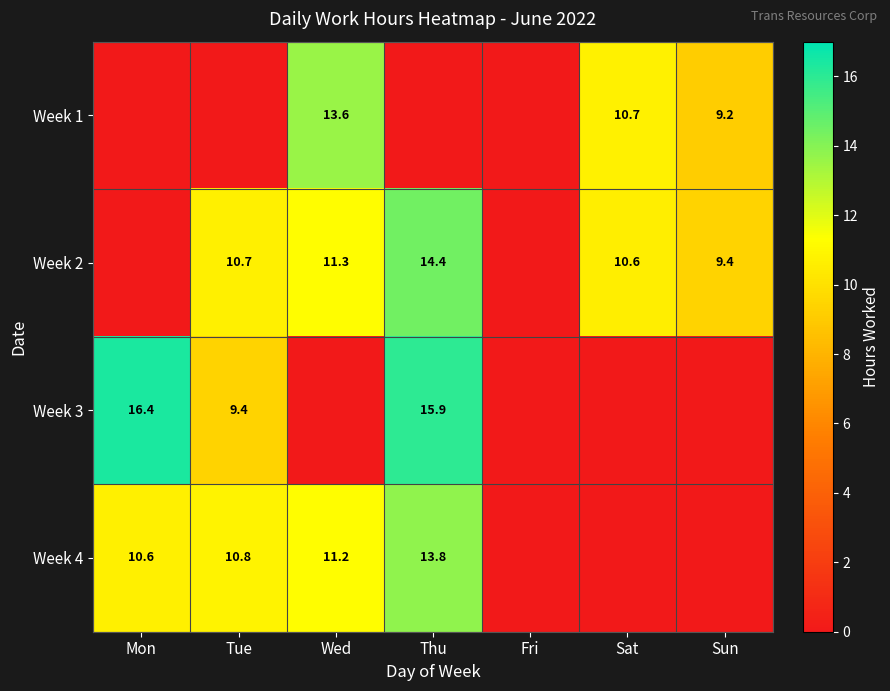

Is the value of Week 3 at Mon greater than the value of Week 4 at Wed?

Yes